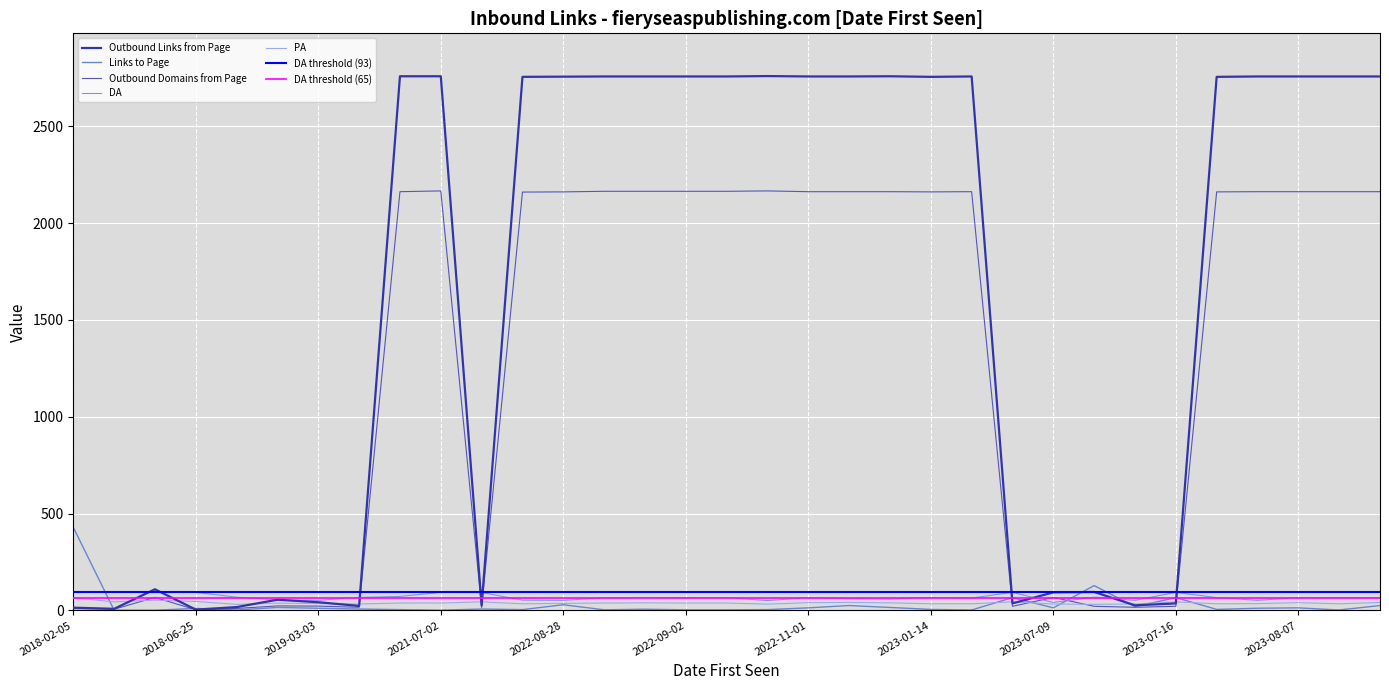

Is it true that Outbound Domains from Page equals 32 at 2019-03-03?

False